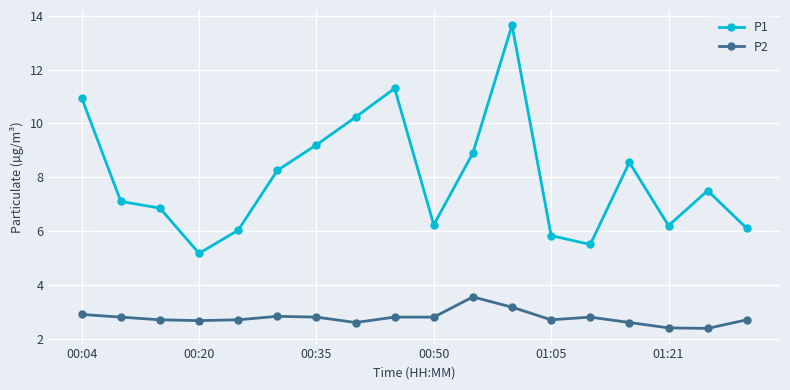

List the series in order of their peak value, lowest first.

P2, P1